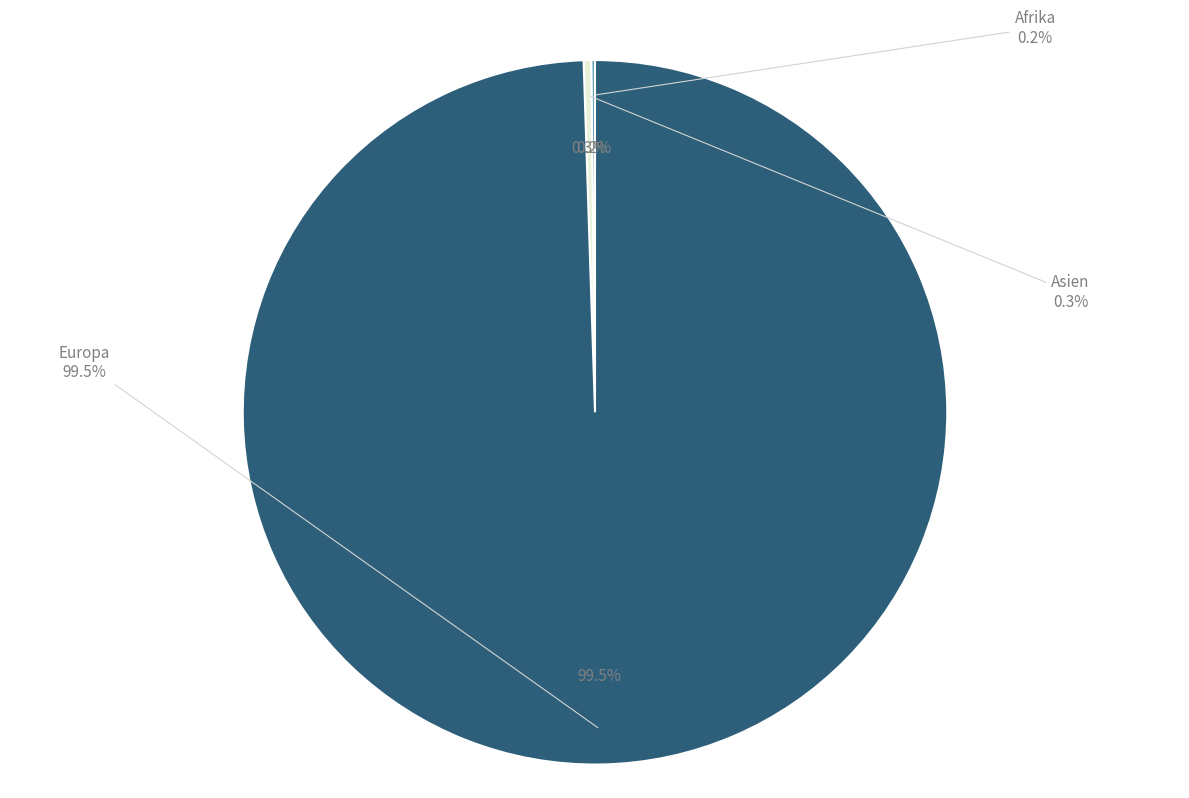

Rank the categories by value from lowest to highest.

Afrika, Asien, Europa